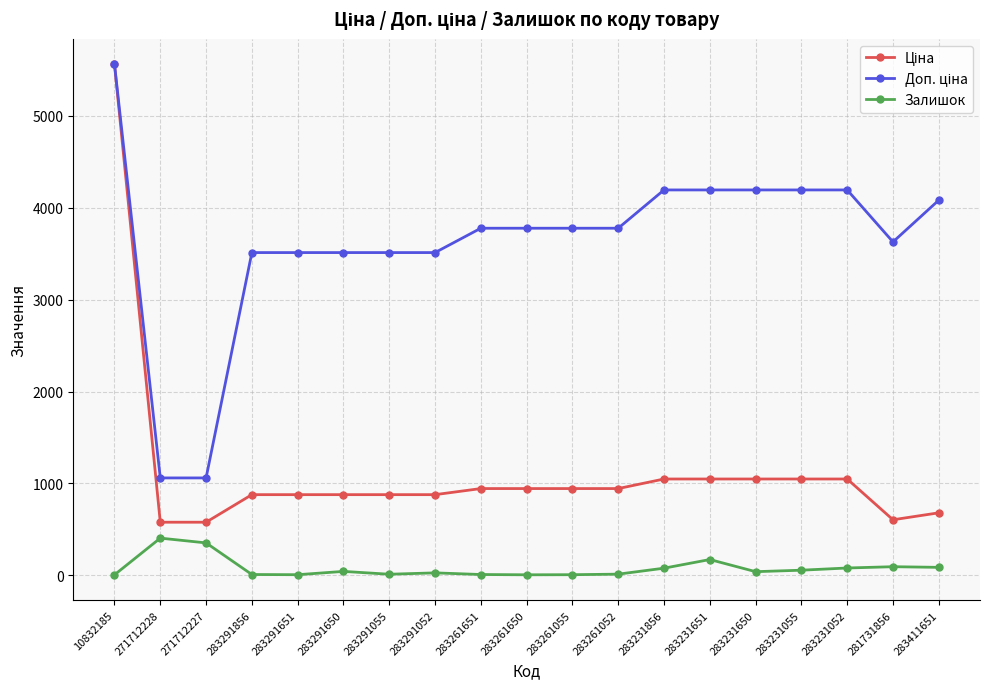

The Залишок series shows 27.0 at 283291052. True or false?

True